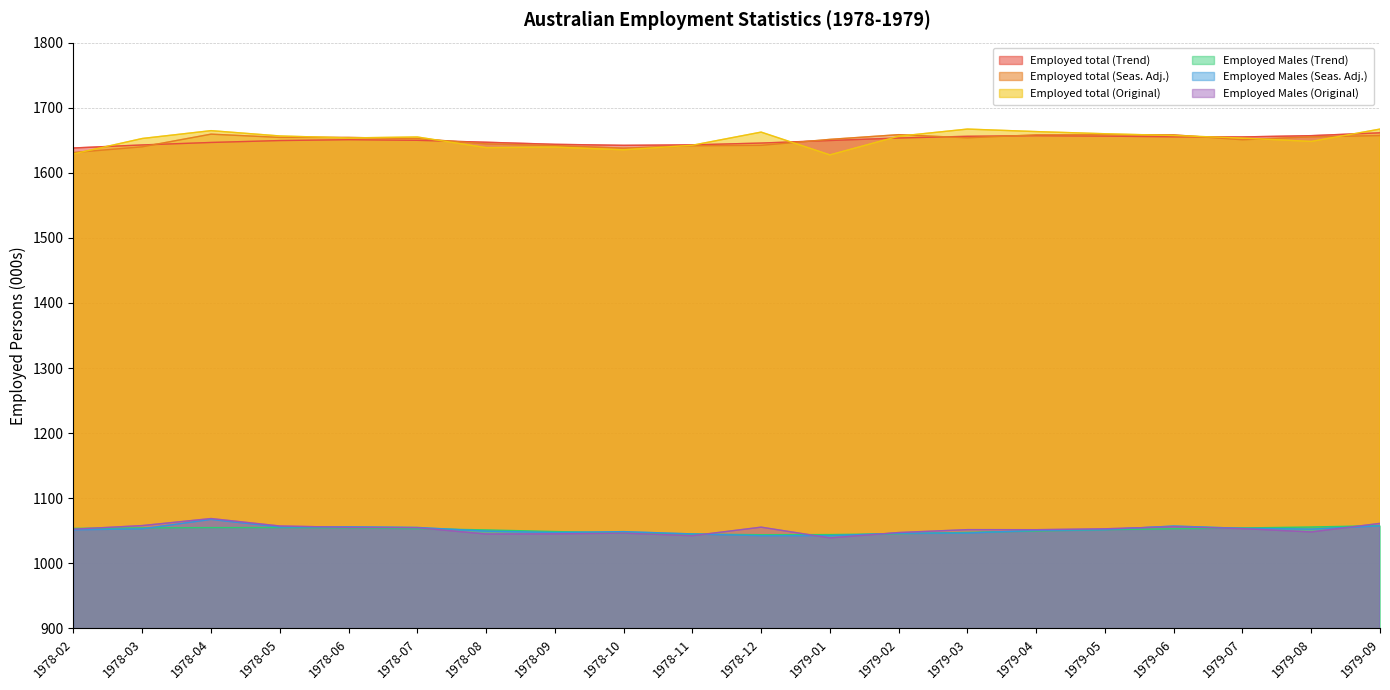

Read the Employed total (Trend) value at 1979-06.

1655.3